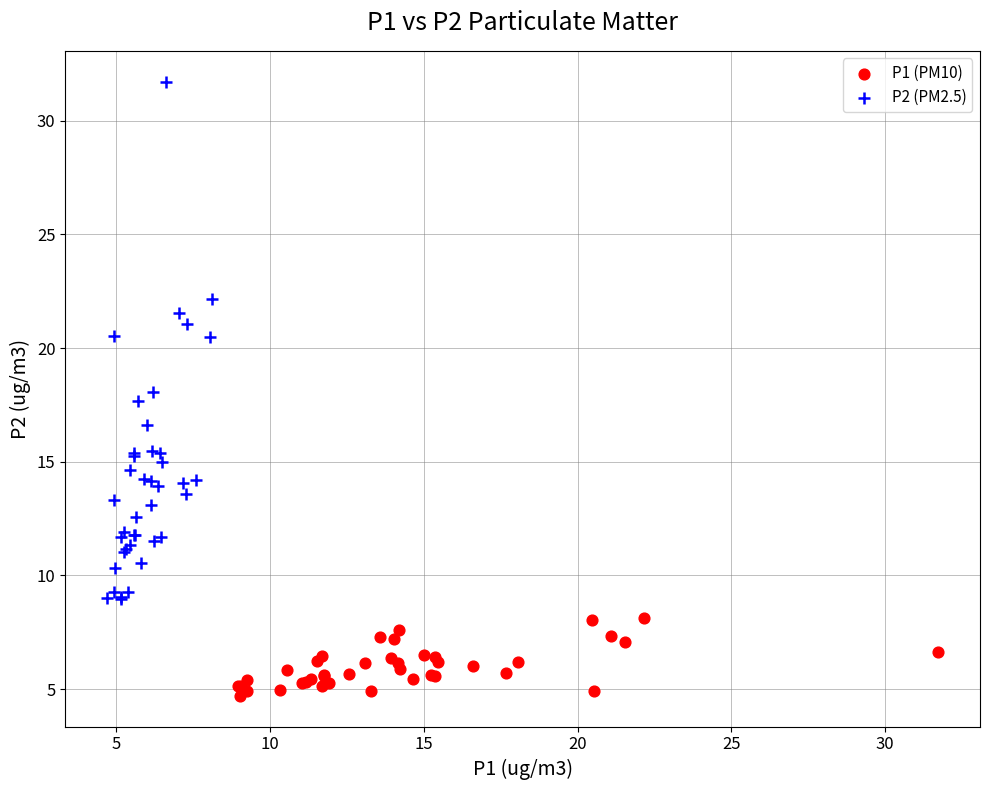

Which series has the widest spread of Y values?

P2 (PM2.5)